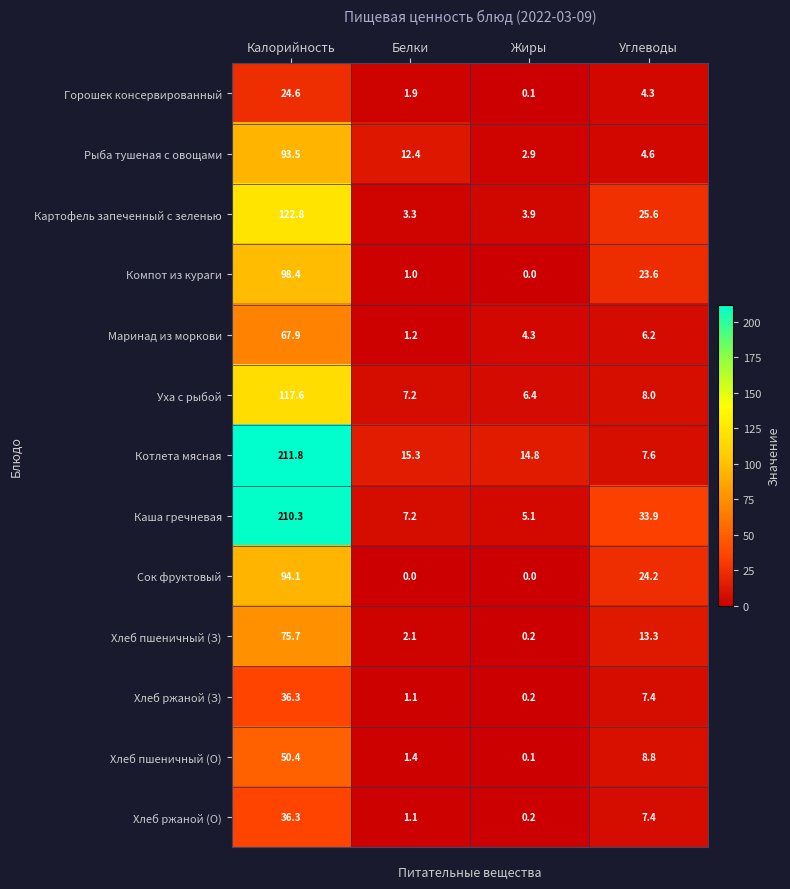

Where does the Горошек консервированный series first go above 4?

Калорийность